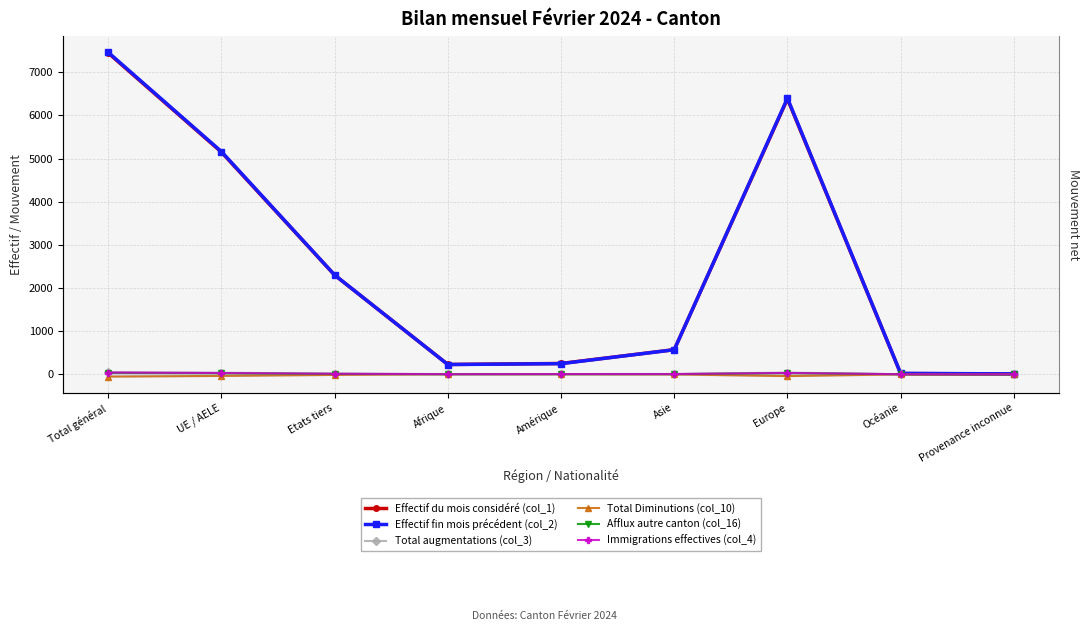

How many interior local peaks does the Afflux autre canton (col_16) series have?

1